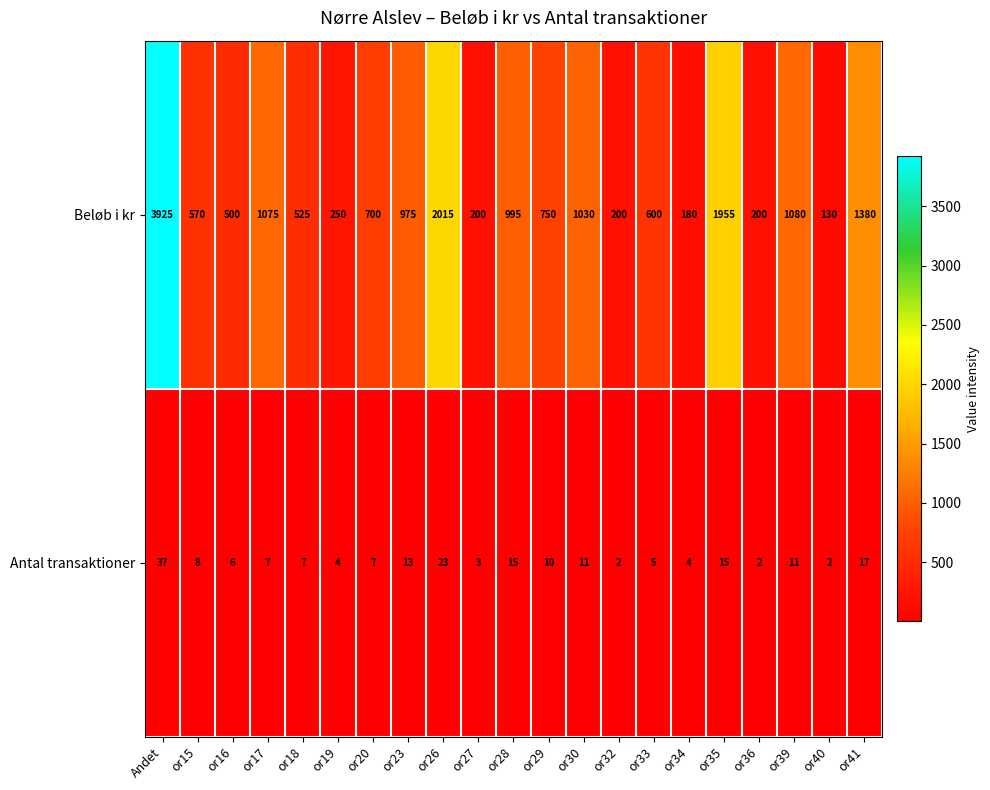

What is the difference between the maximum and minimum values in the Antal transaktioner series?

35